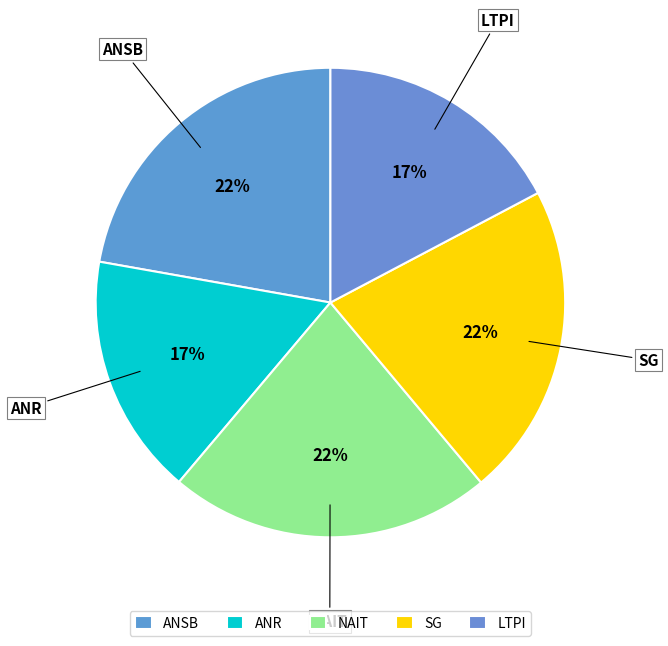

How many segments does this pie chart have?

5